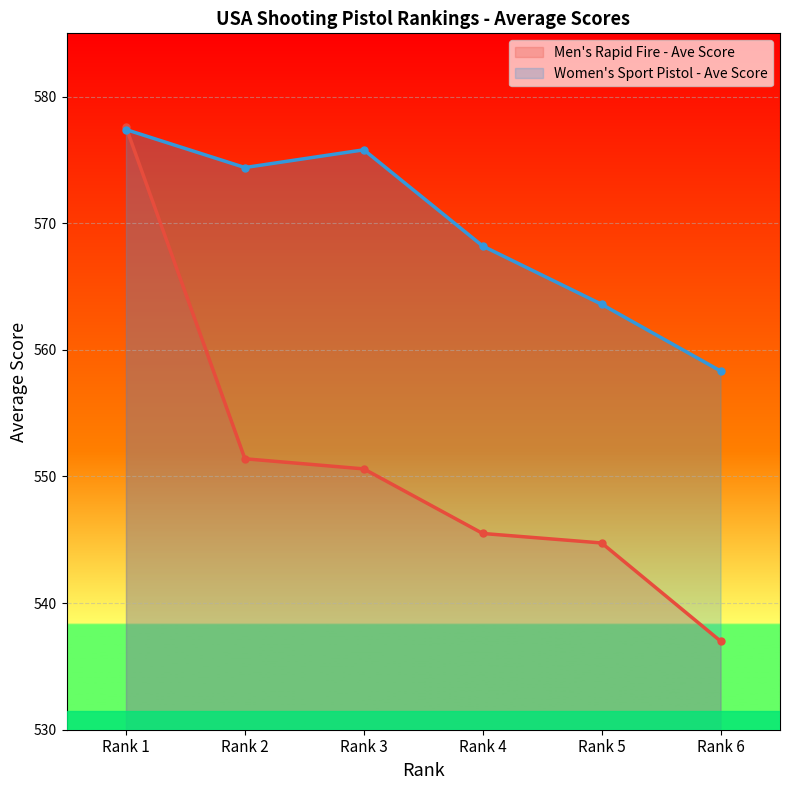

Which category has the highest value across all series?

Rank 1